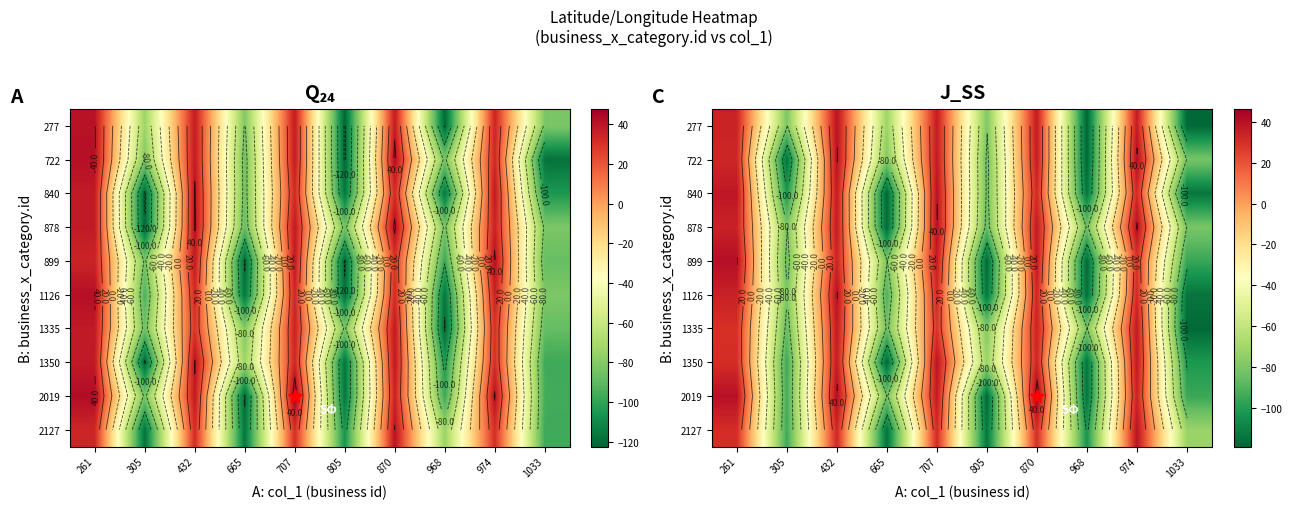

The value of 722 at 1033 is -81.2. True or false?

True